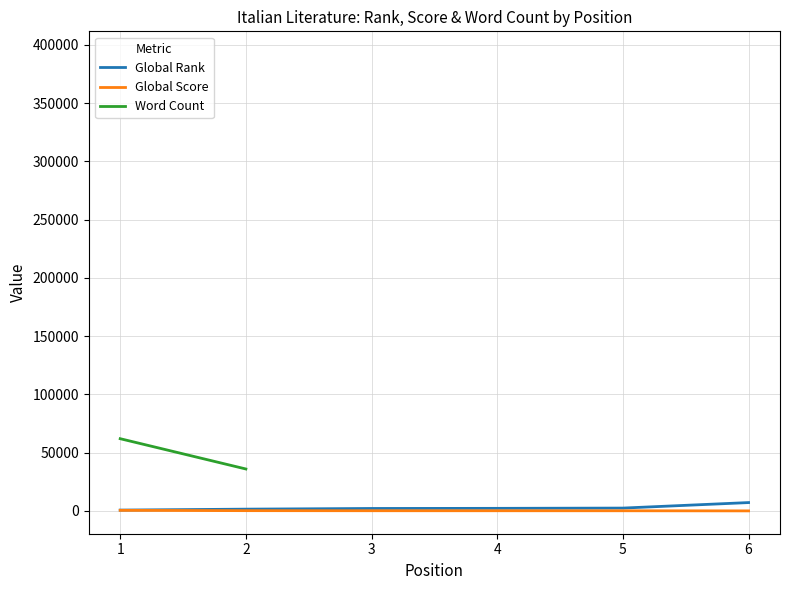

What is the sum of all Global Score values?

1290